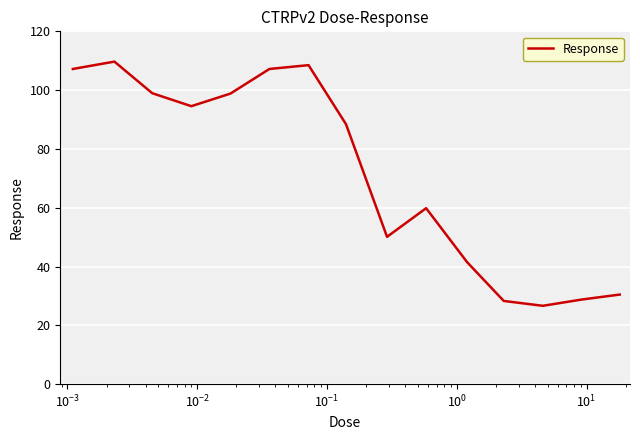

What is the difference between the maximum and minimum values?

83.1